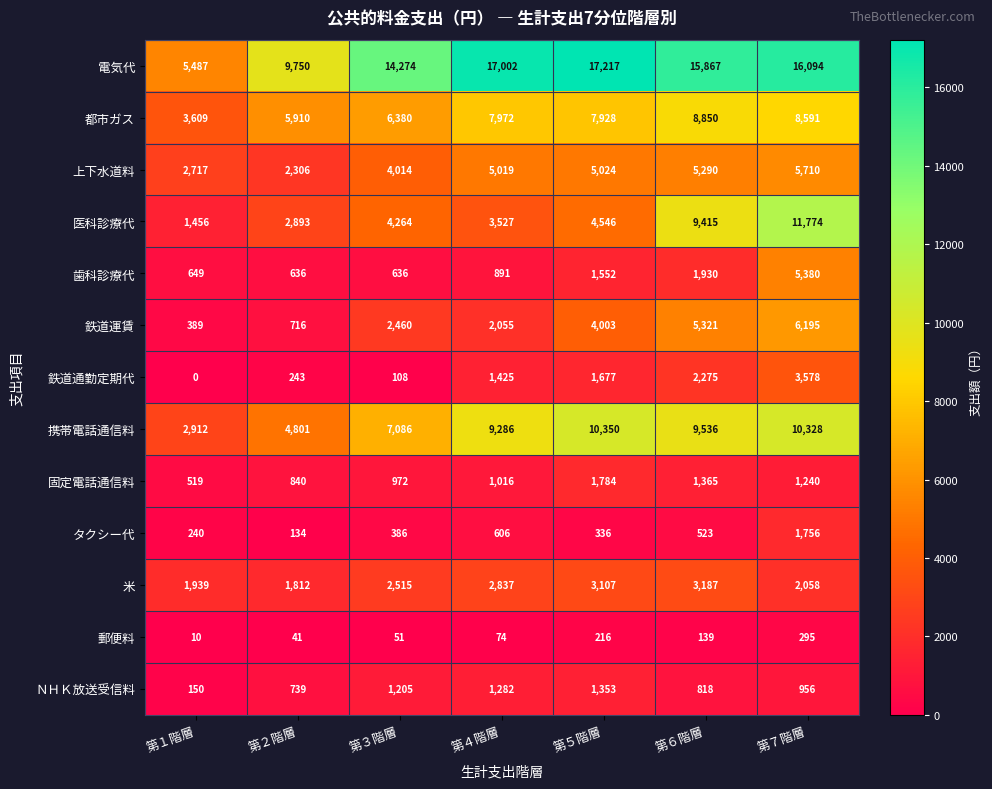

Which category has the lowest value in the 米 series?

第２階層